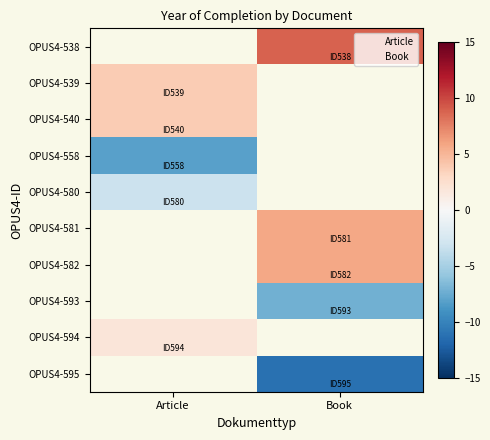

Rank the series by their average value, from lowest to highest.

Article, Book